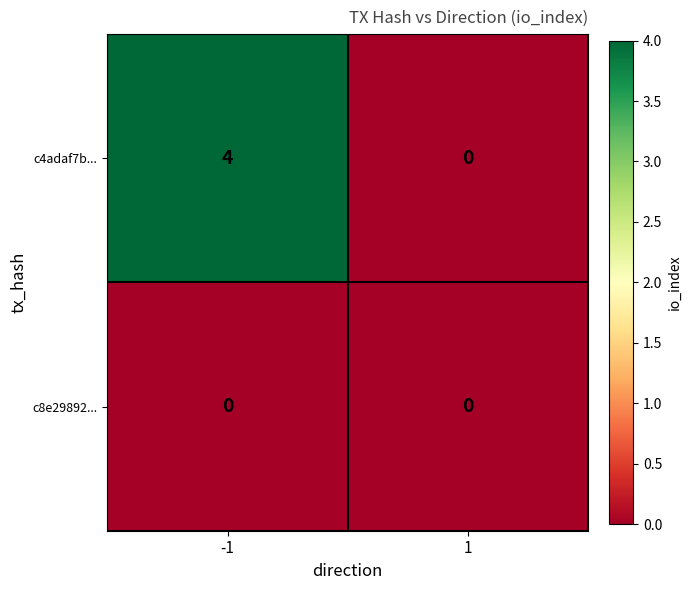

At which category is the sum across all series the highest?

-1